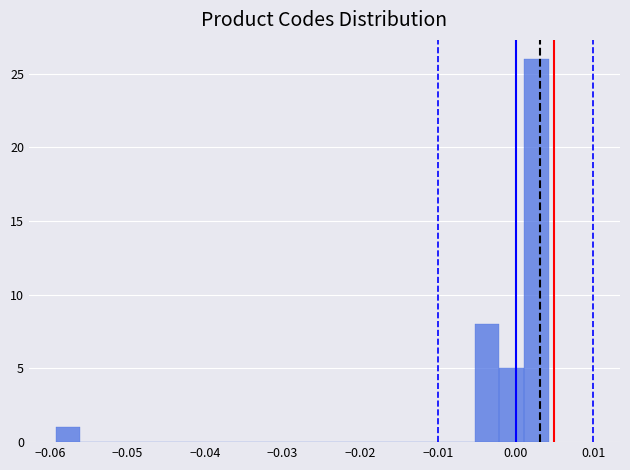

Read against the x-axis, roughly where is the centre of the tallest bar?

0.003